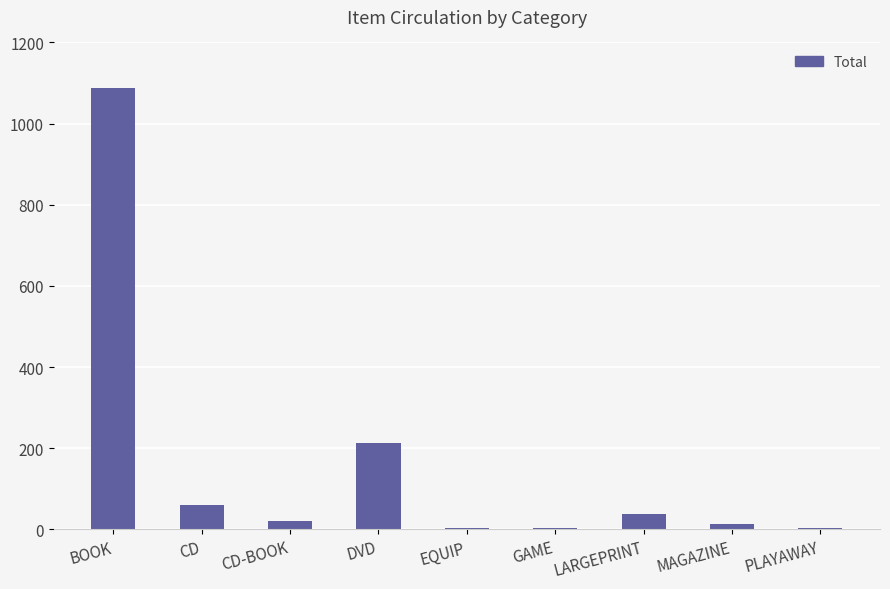

What is the greatest value displayed?

1087